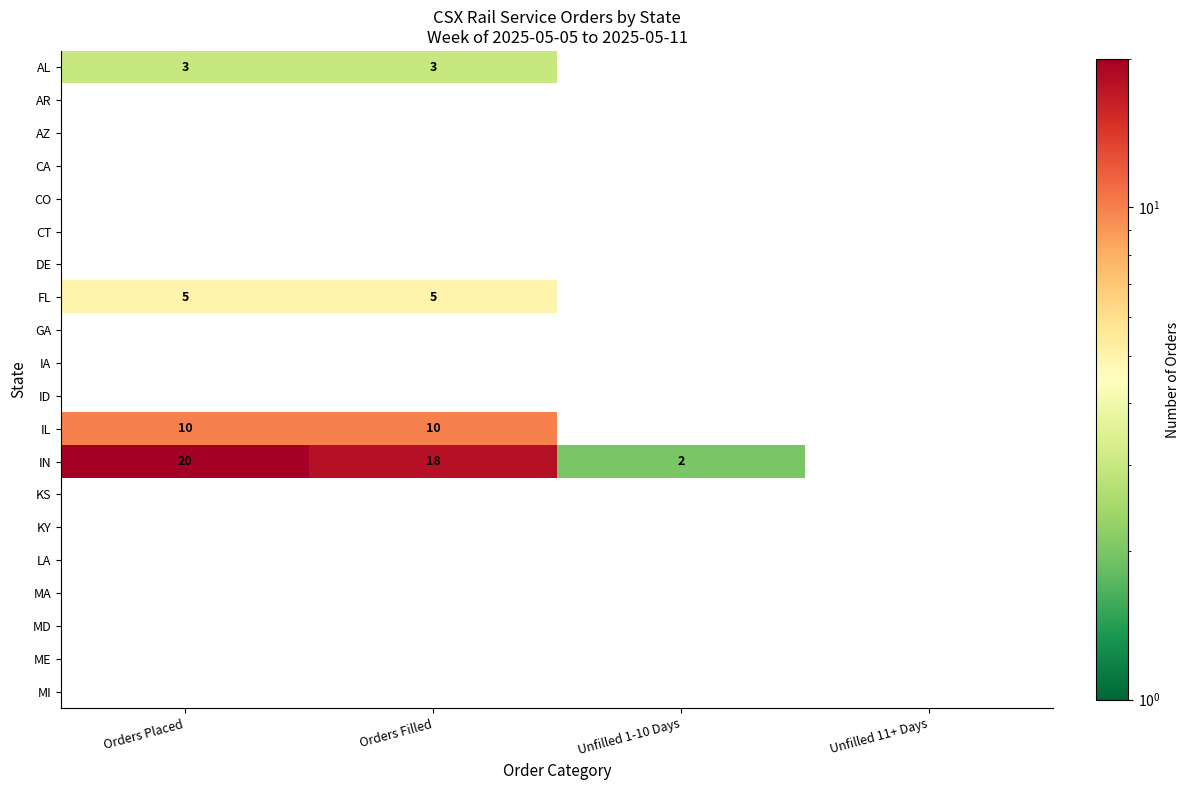

Is it true that FL equals 9 at Orders Placed?

False